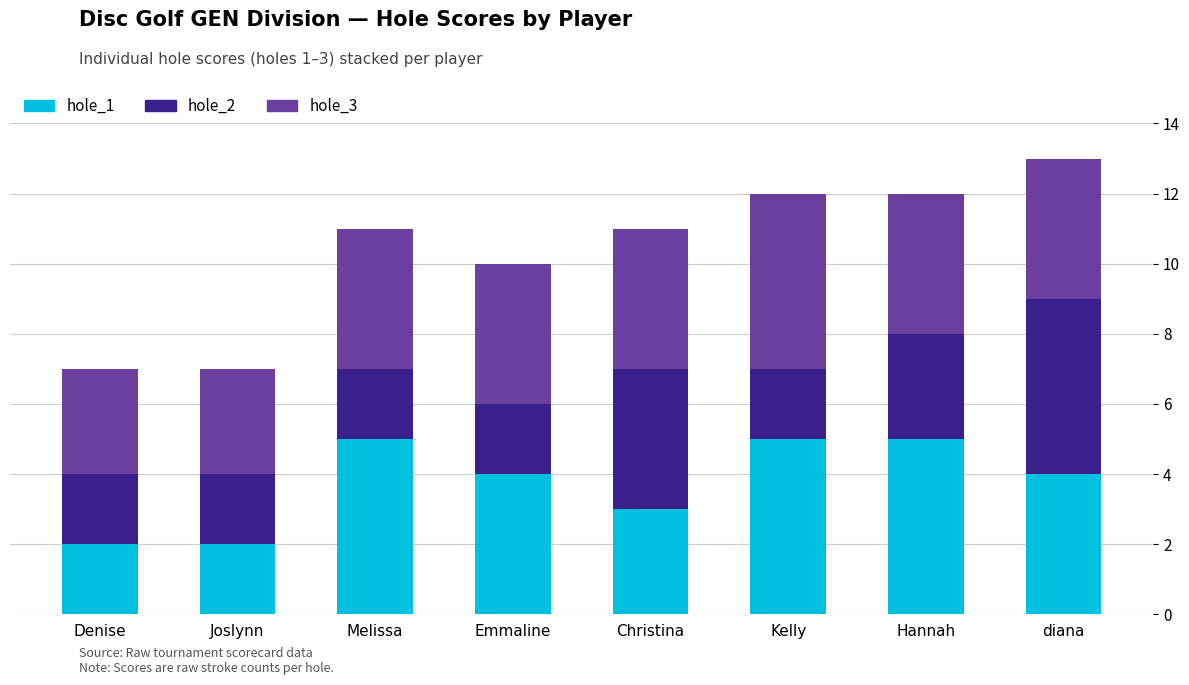

At which category is the sum across all series the highest?

diana